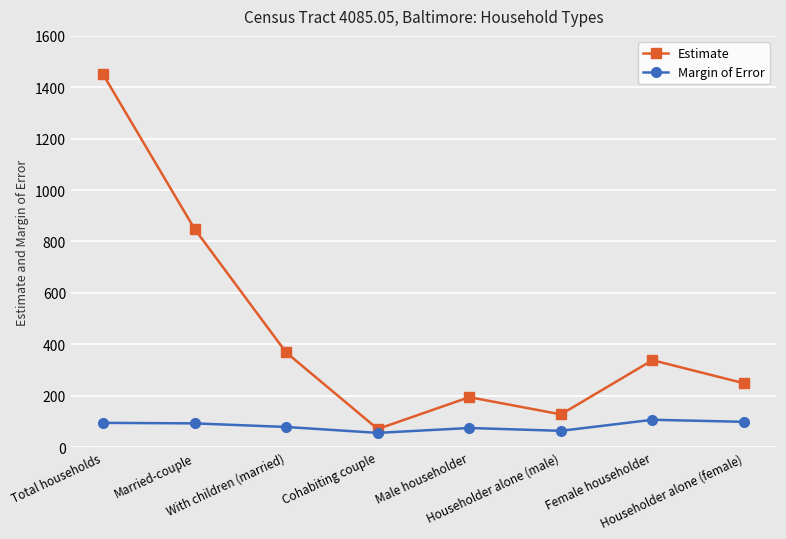

Which series has the widest spread of values?

Estimate